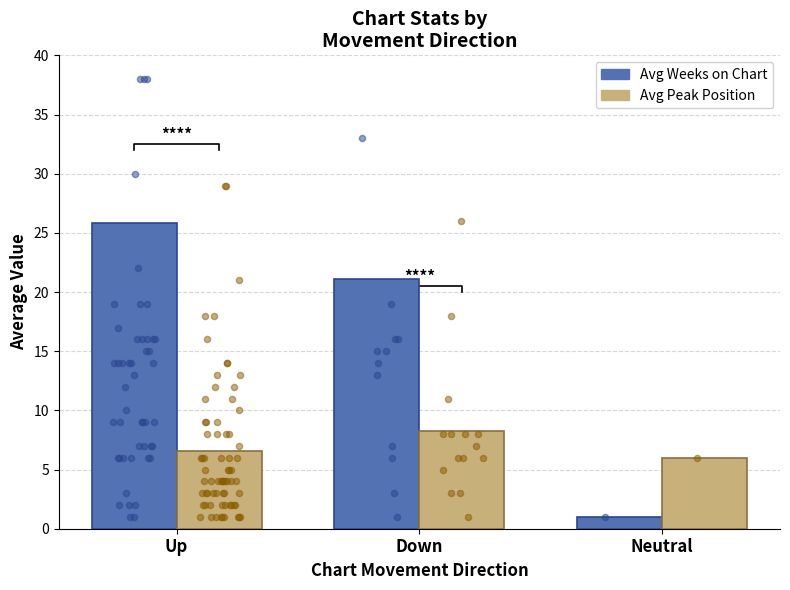

What is the total value across all series at Down?

29.4